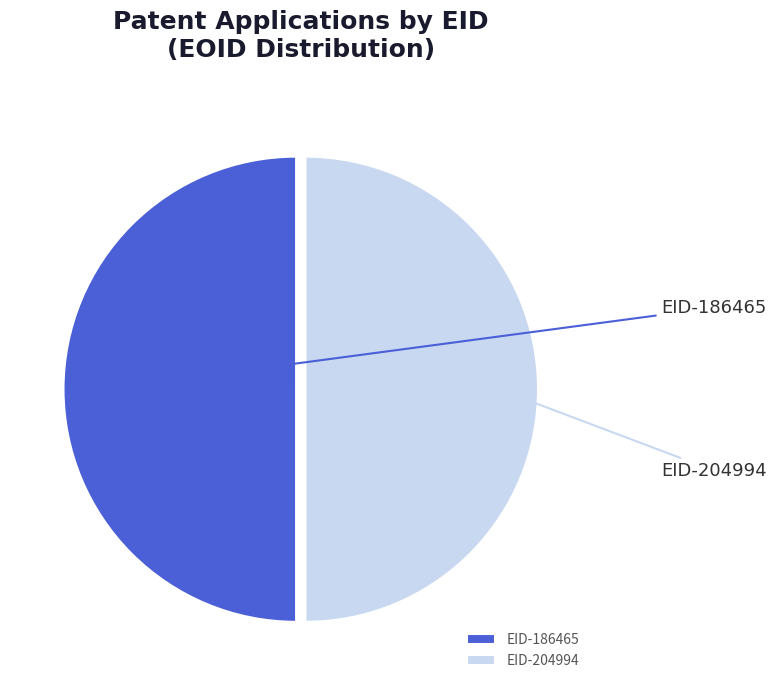

To the nearest percent, what percentage of the pie is EID-204994?

50%